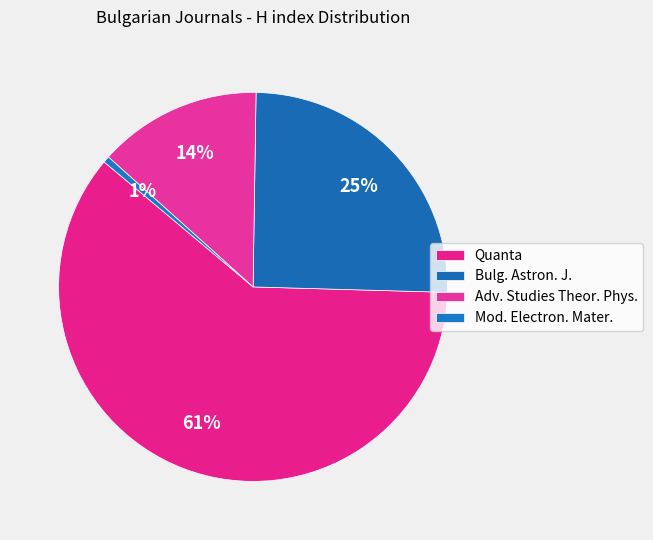

Which slice is the largest?

Quanta